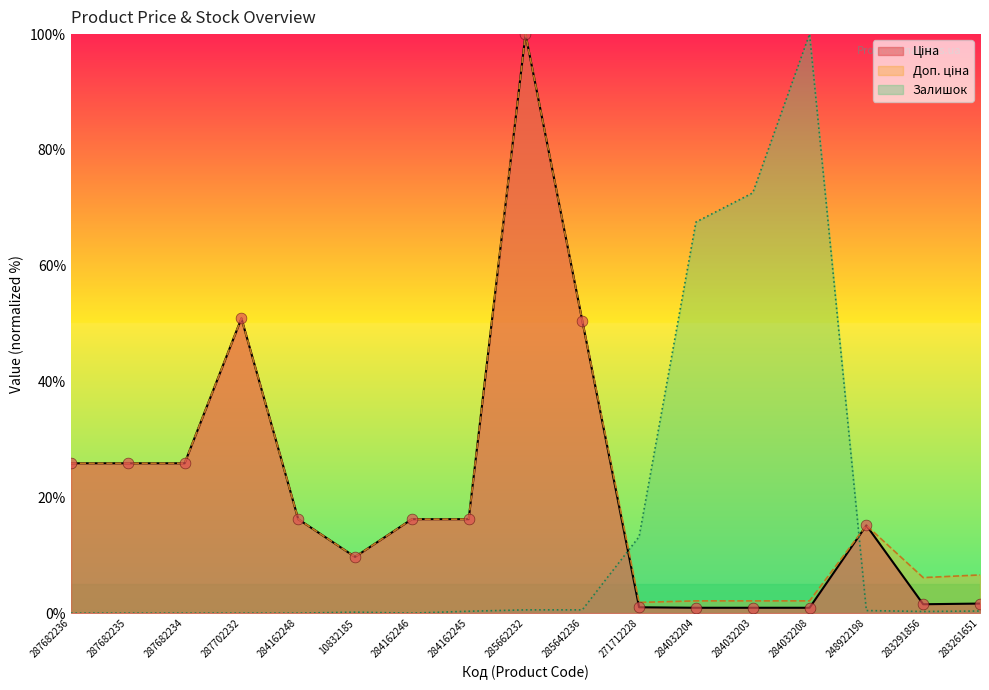

At how many categories does at least one series exceed 97?

2